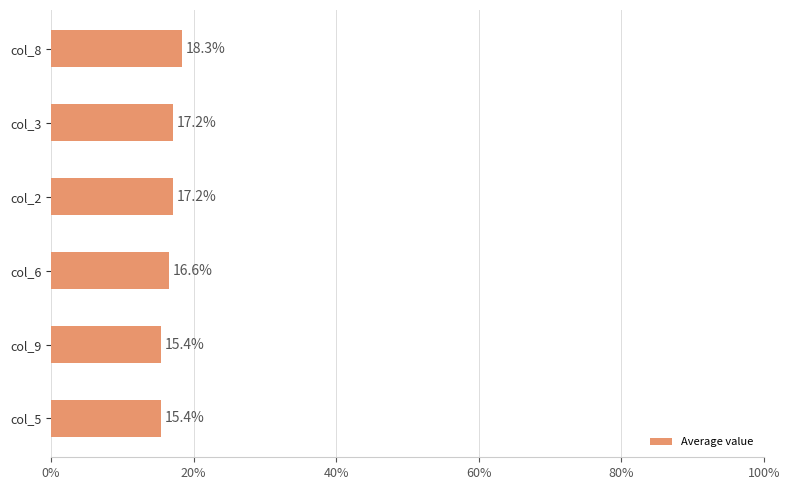

Which label corresponds to the largest value in the chart?

col_8